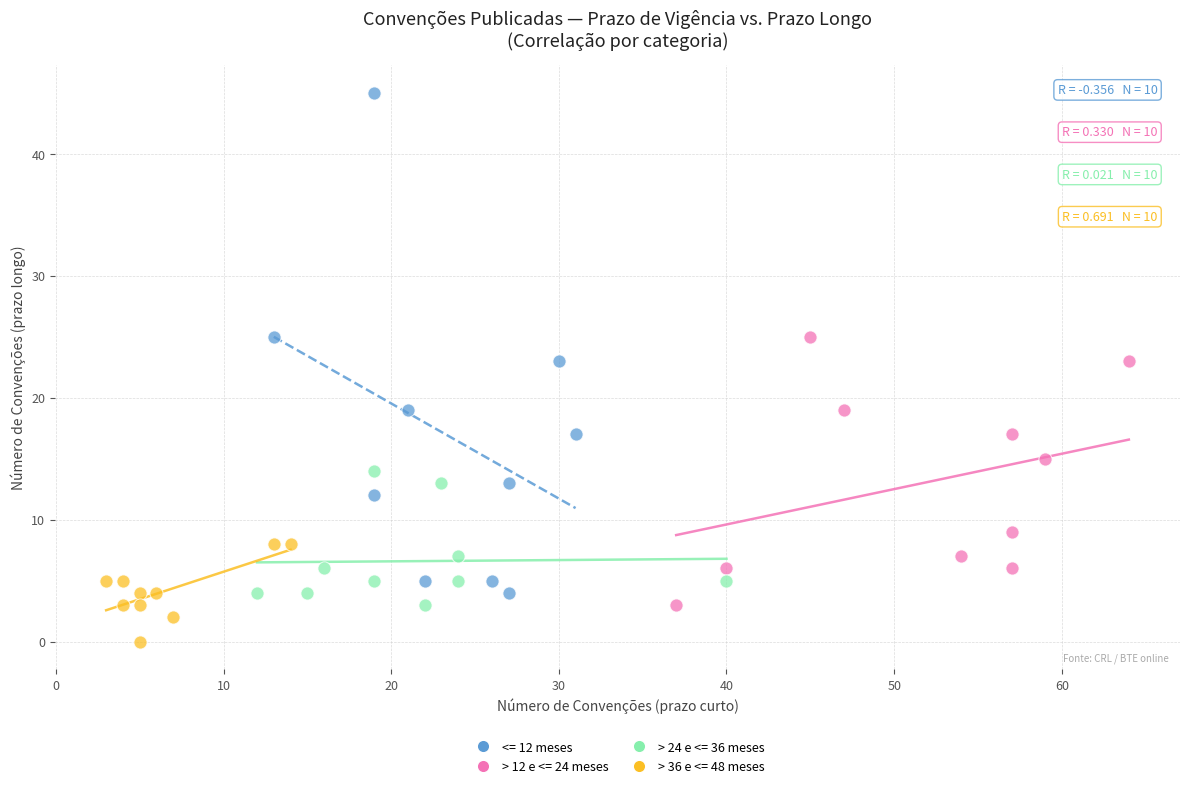

Which series has the widest spread of Y values?

<= 12 meses